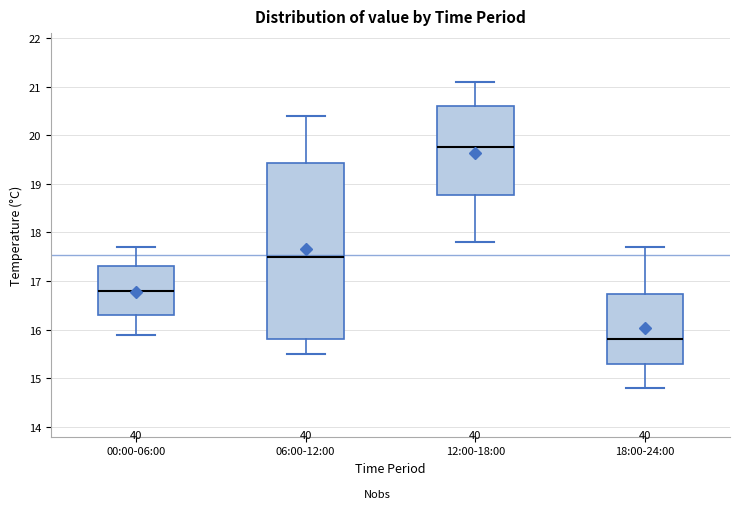

Reading left to right, read every box against the y-axis: the position of its median line, the range the box covers, and the ends of its whiskers. The values are not printed on the chart, so give them approximately, as read against the axis.

00:00-06:00: median 16.8, box 16.3 to 17.3, whiskers 15.9 to 17.7
06:00-12:00: median 17.5, box 15.8 to 19.4, whiskers 15.5 to 20.4
12:00-18:00: median 19.8, box 18.8 to 20.6, whiskers 17.8 to 21.1
18:00-24:00: median 15.8, box 15.3 to 16.7, whiskers 14.8 to 17.7